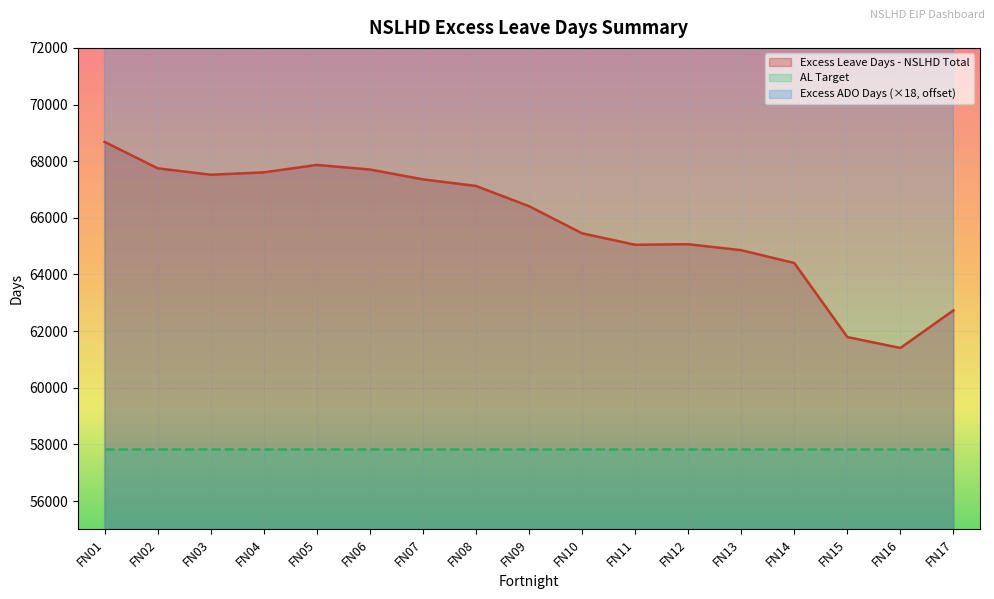

True or false: Excess ADO Days has a value of 90775.0 at FN12.

True